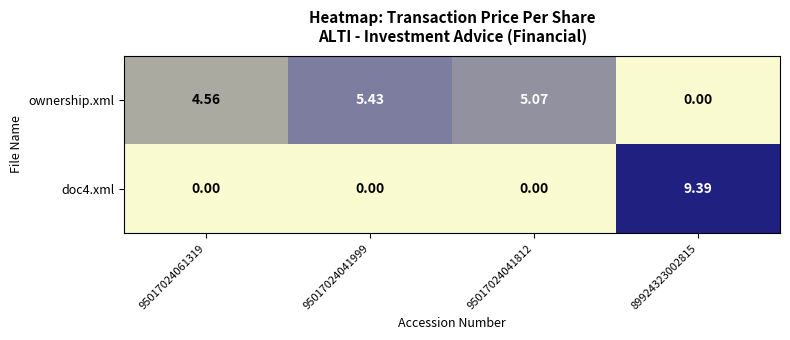

Is the value of doc4.xml at 89924323002815 greater than the value of ownership.xml at 89924323002815?

Yes